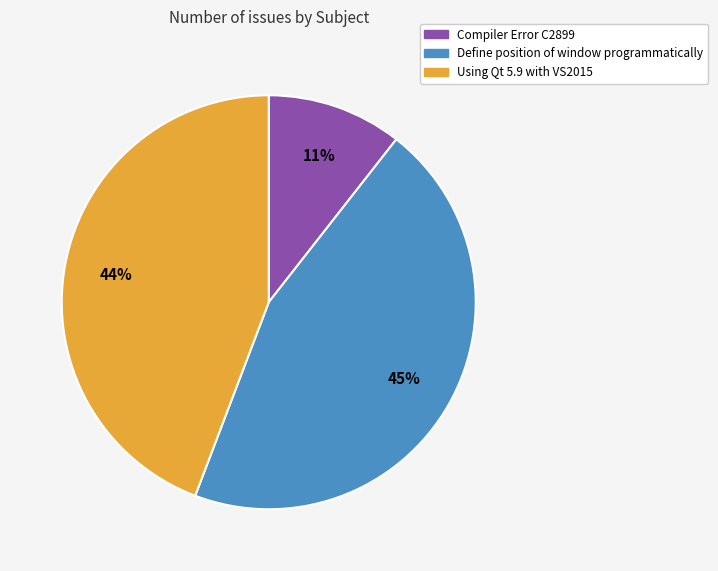

Is it true that Compiler Error C2899 is 24% of the pie?

False